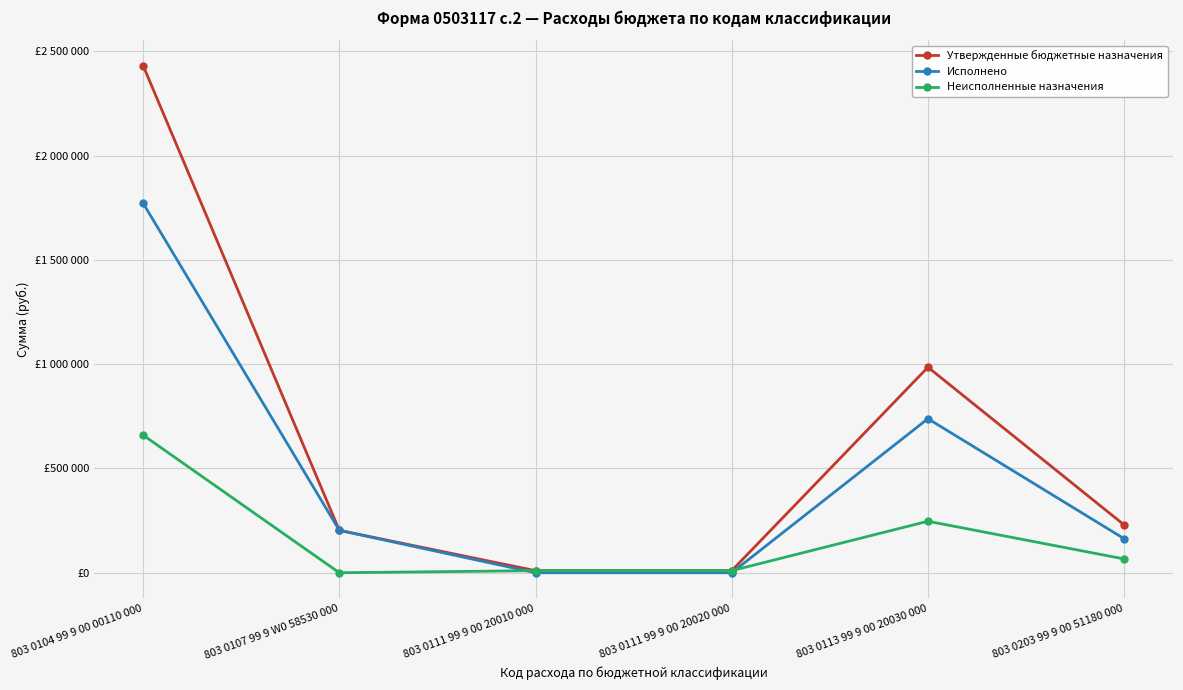

The Исполнено series shows 738578.5 at 803 0113 99 9 00 20030 000. True or false?

True